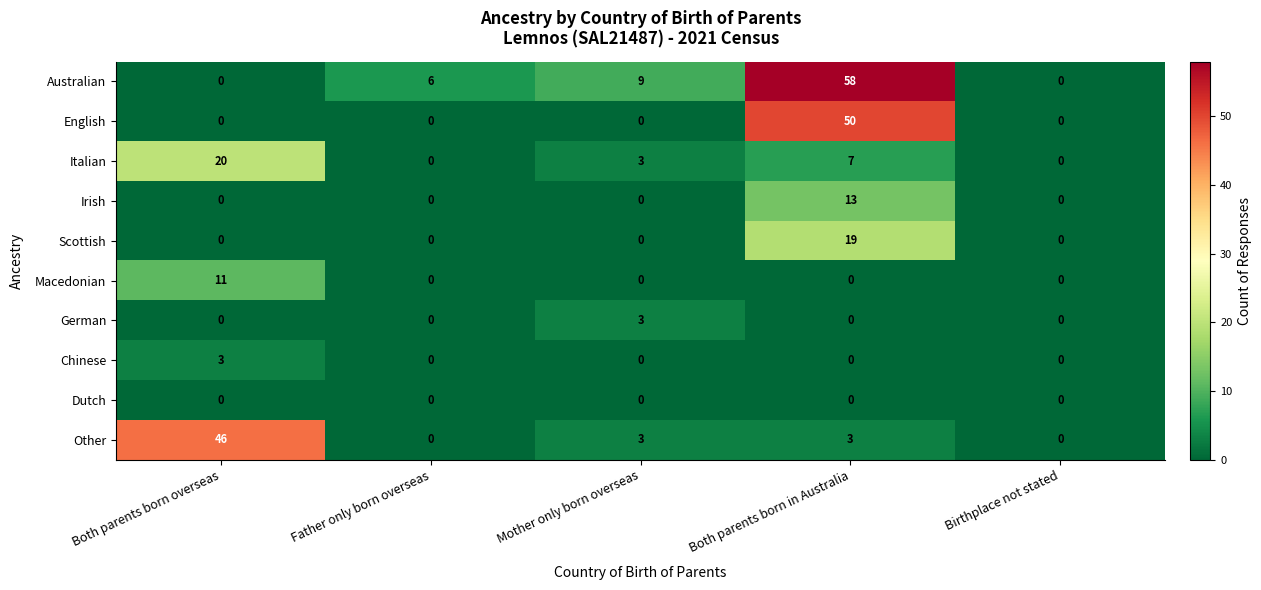

Which series has the largest total across all categories?

Australian